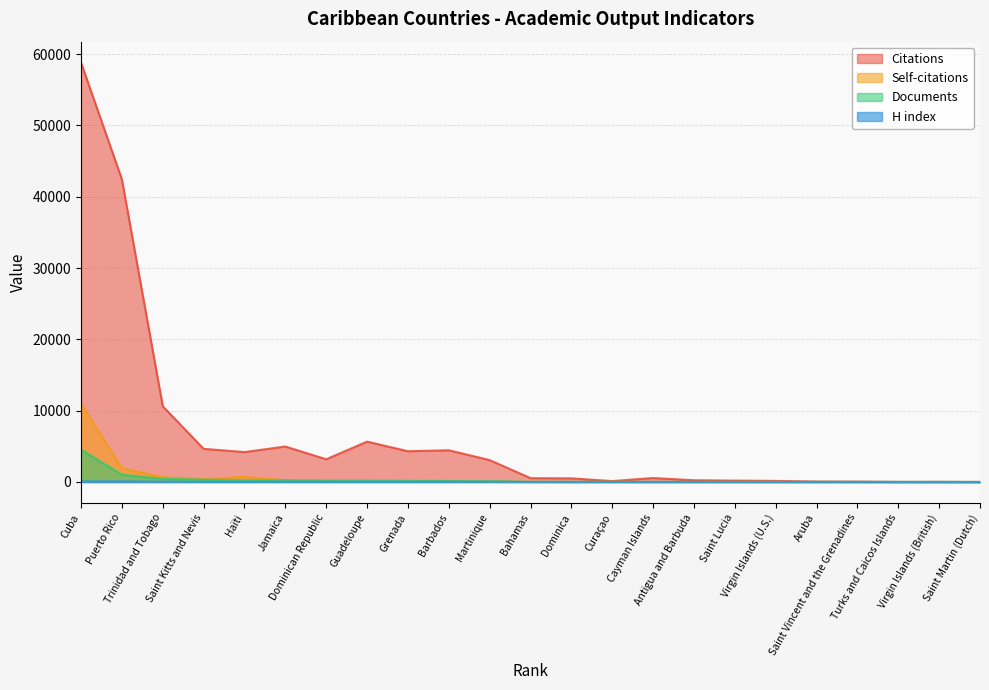

What are all the series names shown in the legend?

Citations, Self-citations, Documents, H index